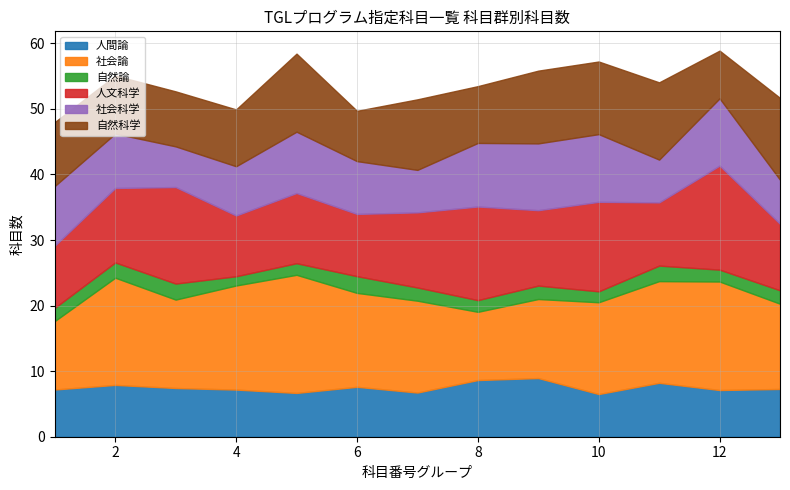

The 人間論 series shows 12 at 3. True or false?

False